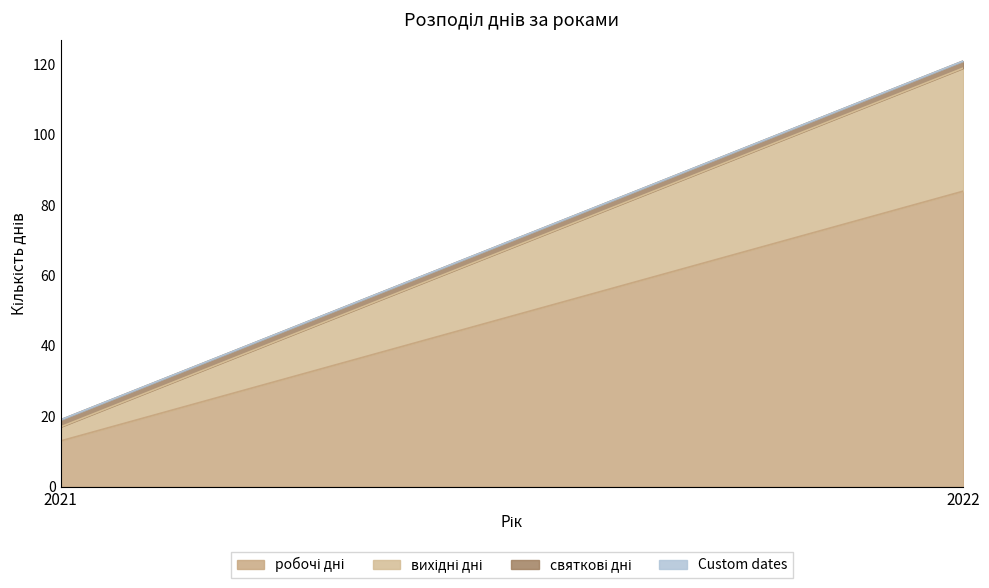

Between 2021 and 2022, which series saw the biggest shift?

робочі дні